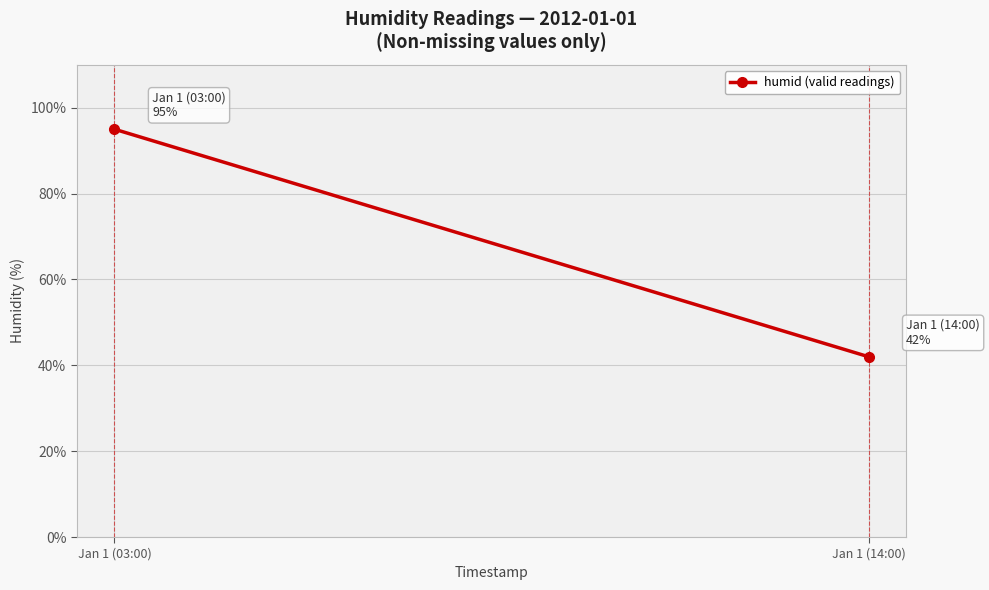

At which category does the chart reach its peak across all series?

Jan 1 (03:00)